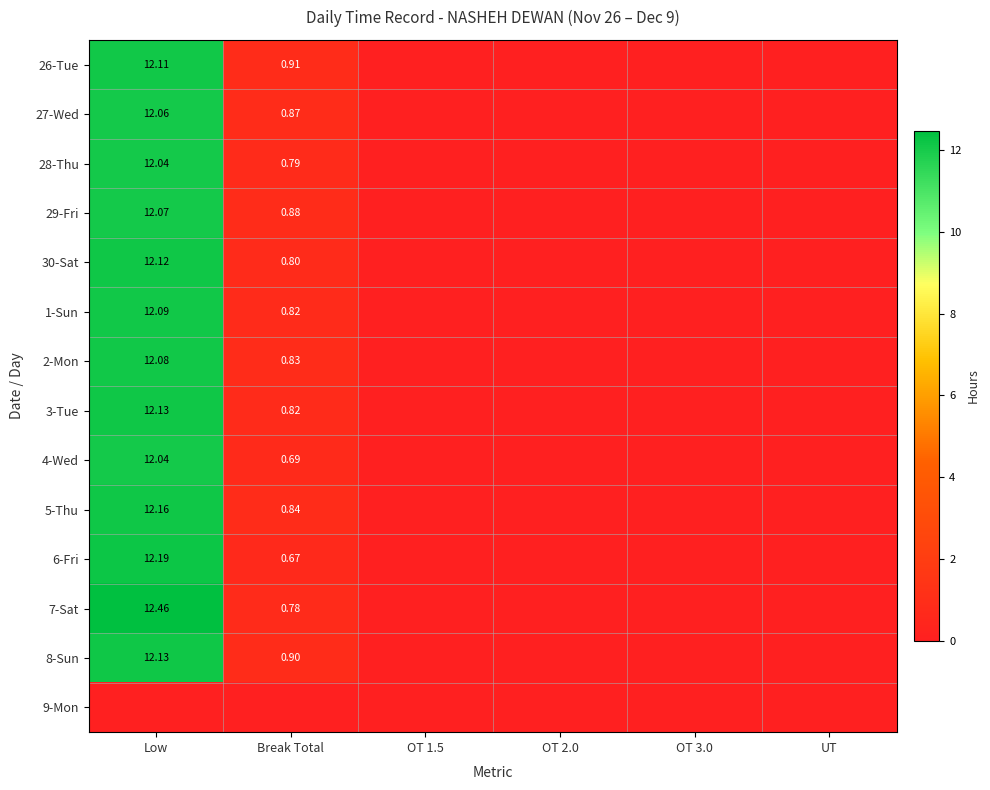

Rank the series at OT 3.0 from lowest to highest value.

26-Tue, 27-Wed, 28-Thu, 29-Fri, 30-Sat, 1-Sun, 2-Mon, 3-Tue, 4-Wed, 5-Thu, 6-Fri, 7-Sat, 8-Sun, 9-Mon